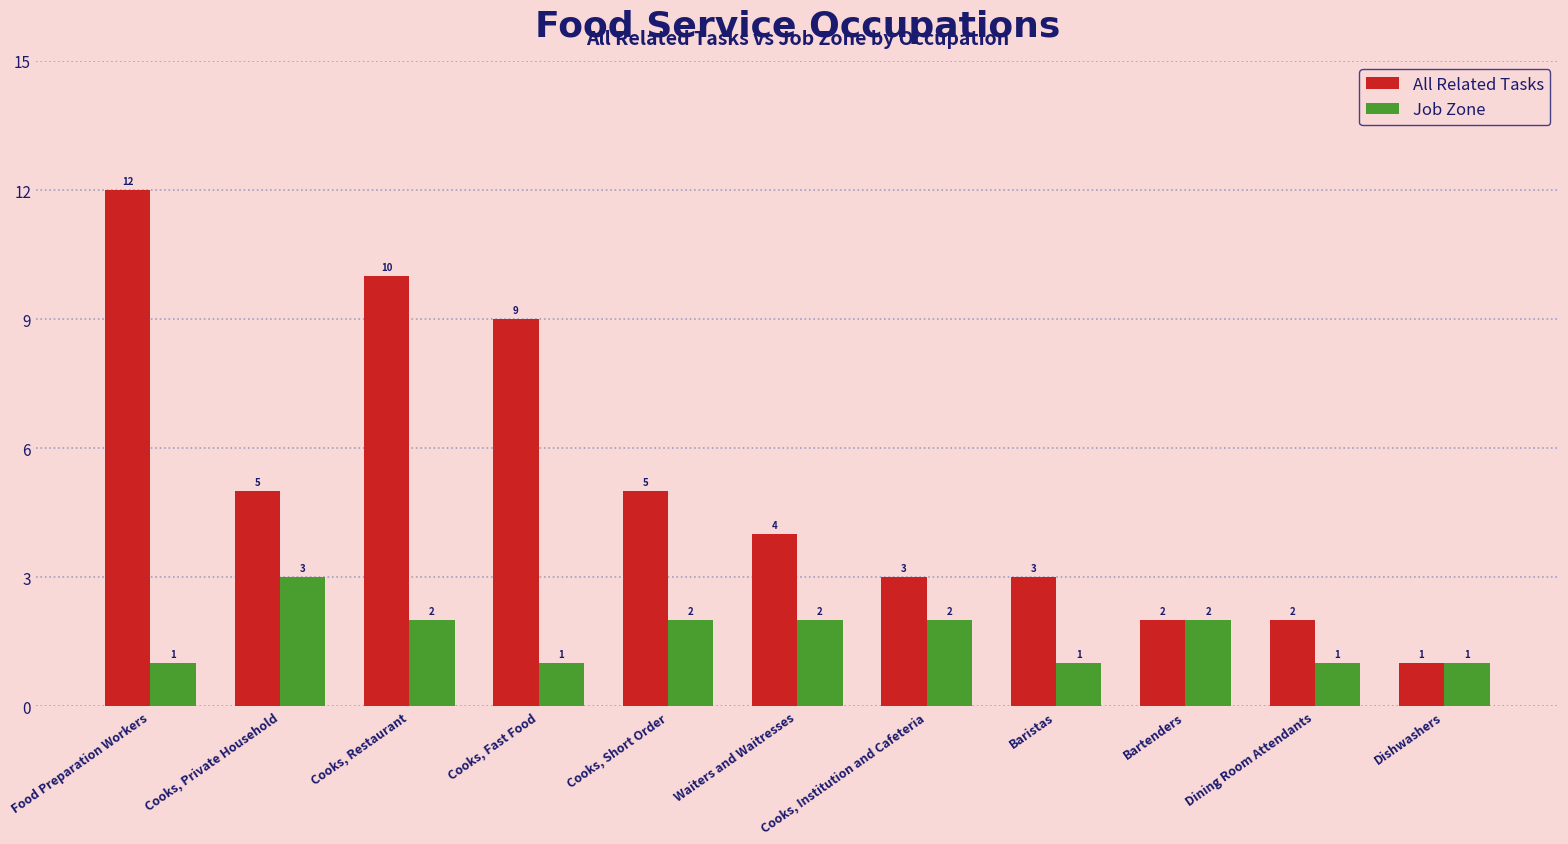

List the series in order of their overall mean, highest first.

All Related Tasks, Job Zone